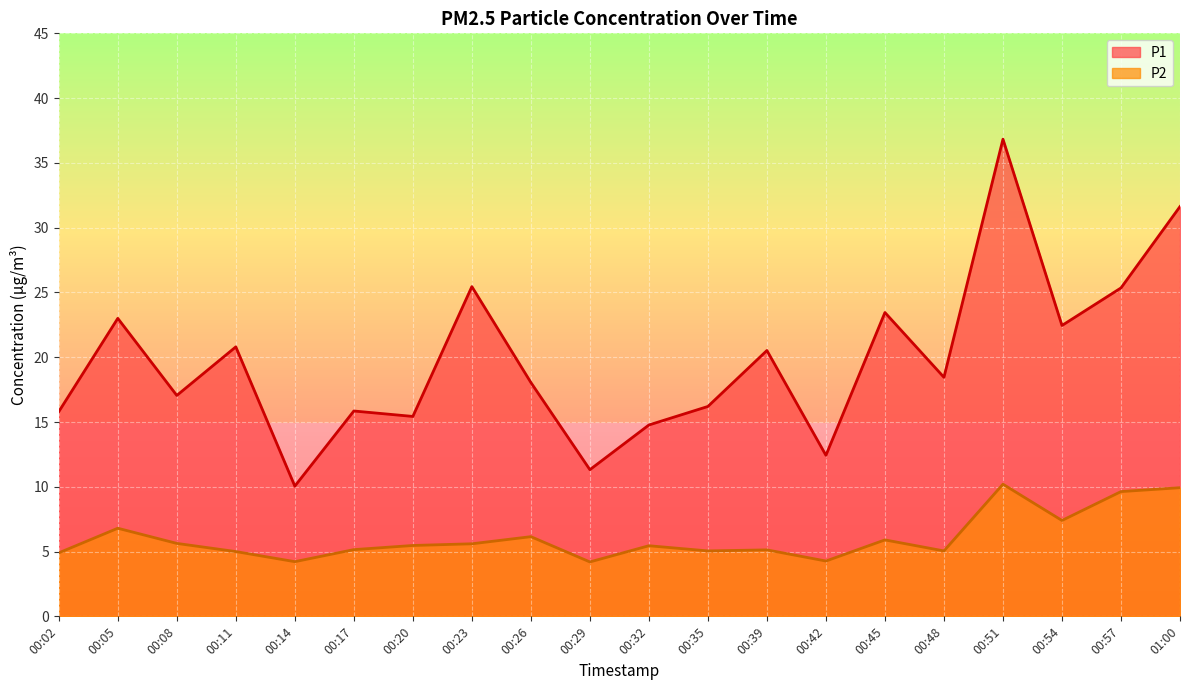

At which category is the sum across all series the highest?

00:51